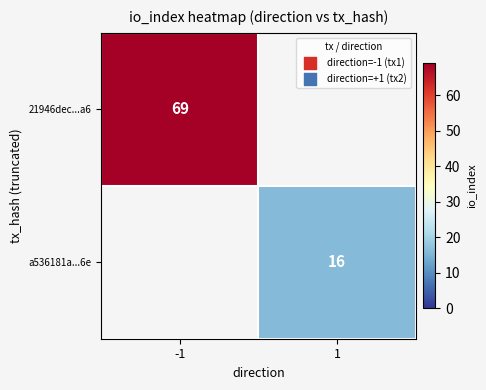

Is it true that 21946dec...a6 equals 124 at -1?

False